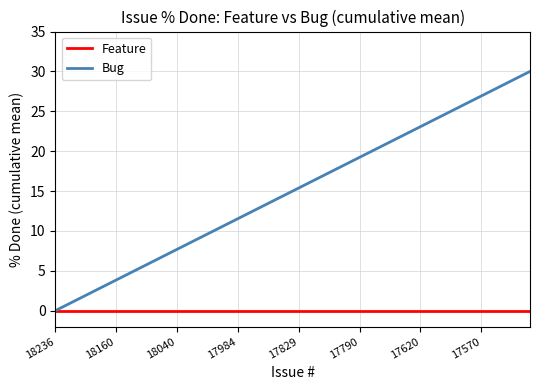

How many lines are shown in the chart?

2